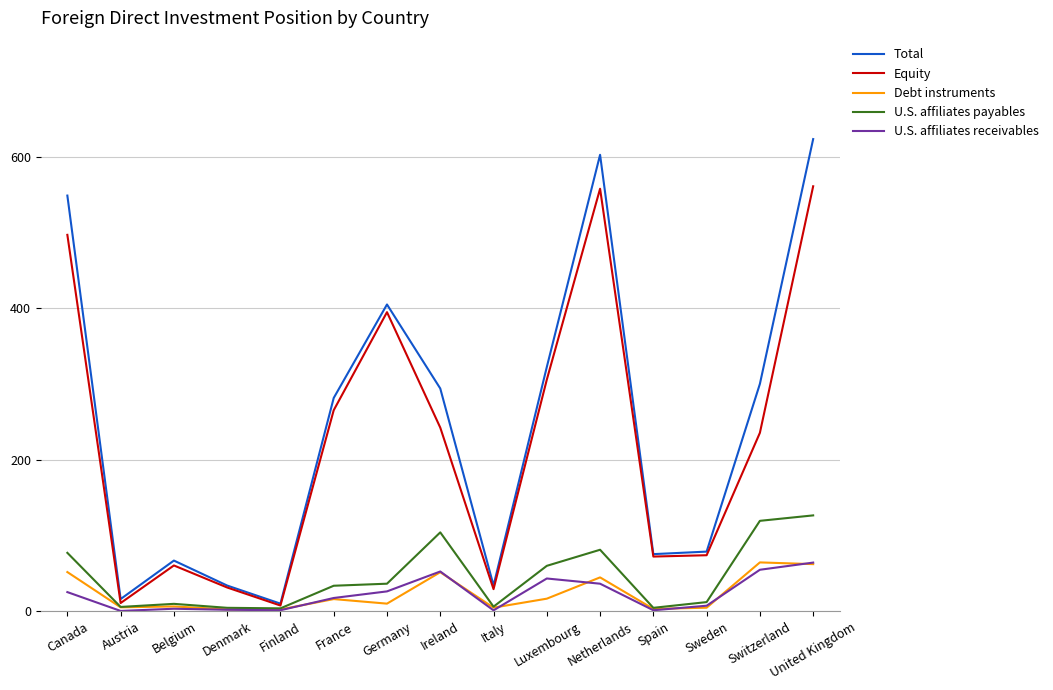

How many values in the Equity series are below 235759?

7